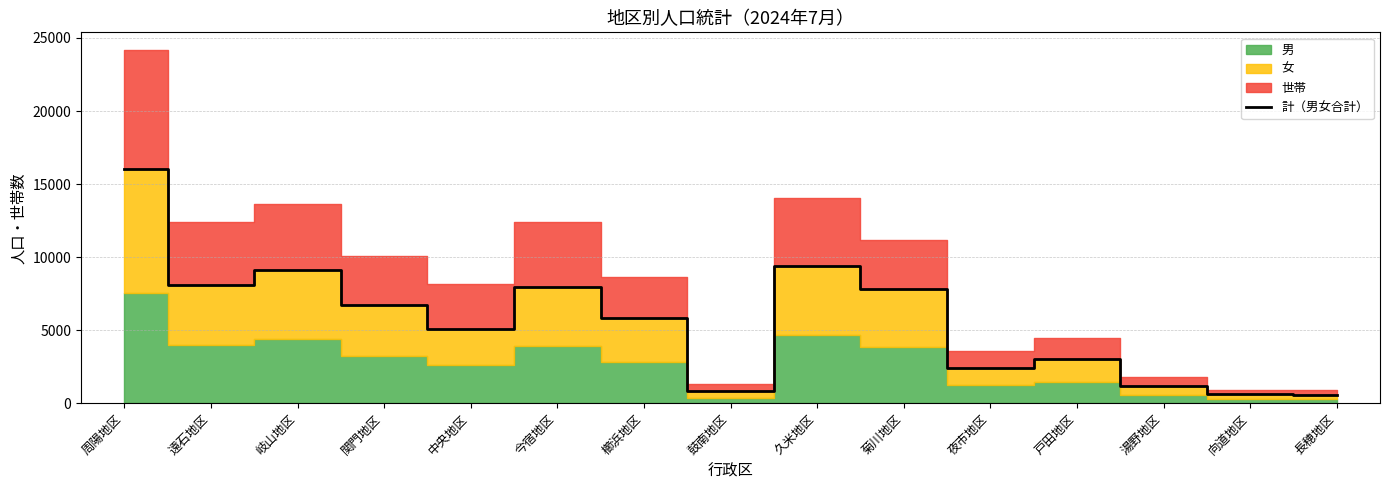

What is the minimum value shown in the chart?

577